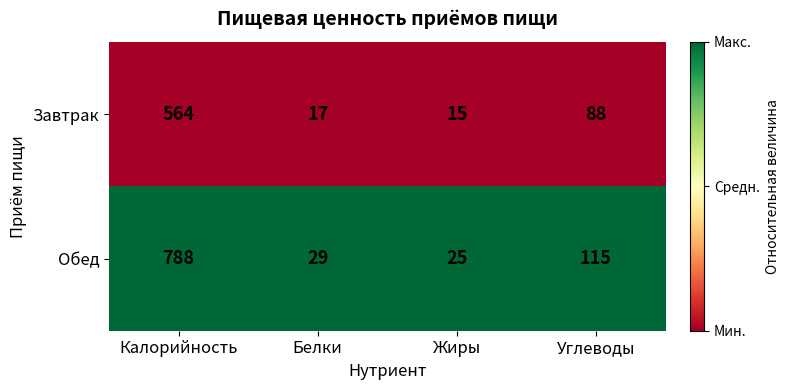

Rank the series by their maximum value, from highest to lowest.

Обед, Завтрак